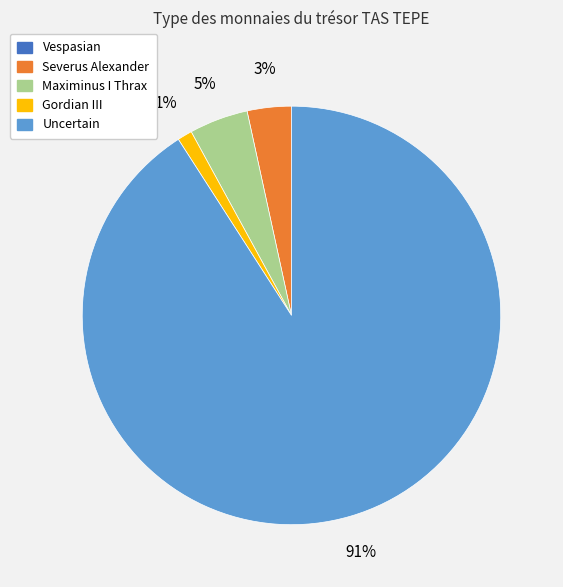

Which has a higher value, Uncertain or Gordian III?

Uncertain